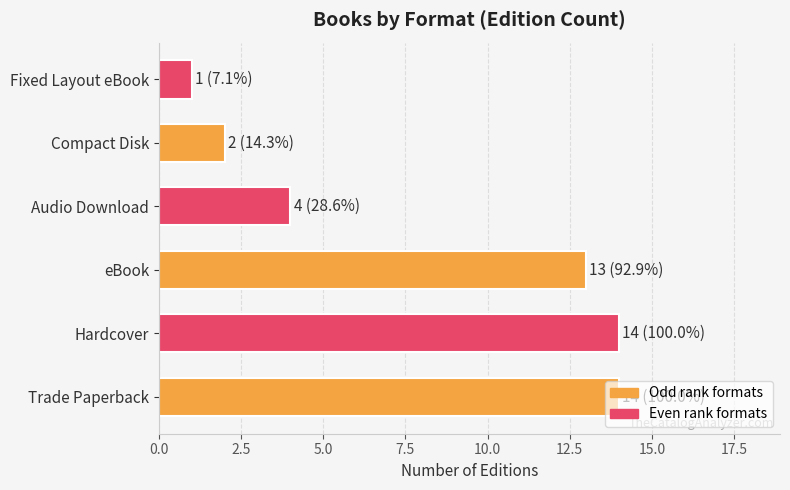

What is the change in value from Audio Download to Fixed Layout eBook?

-3